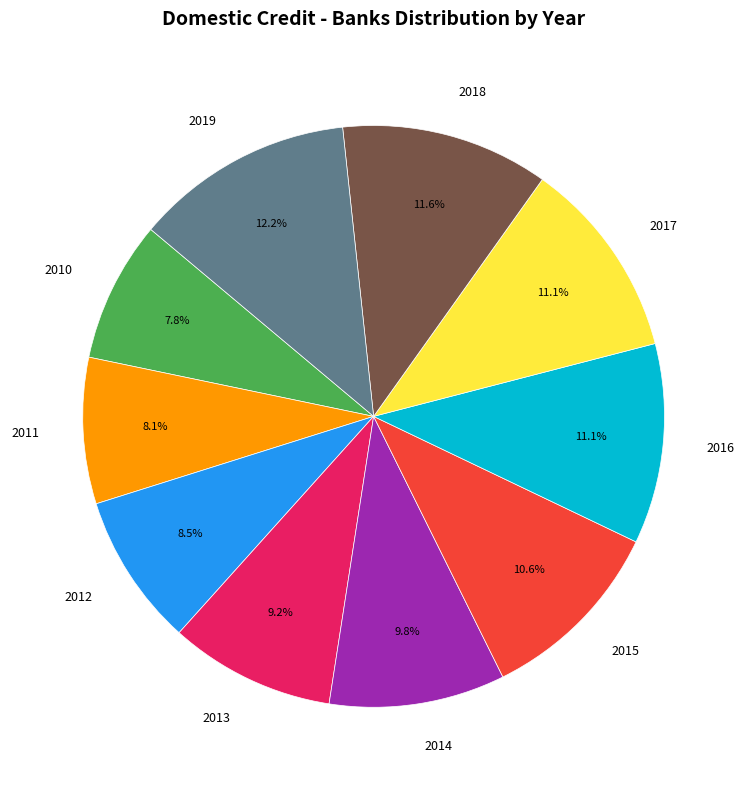

Between 2014 and 2010, which is larger?

2014